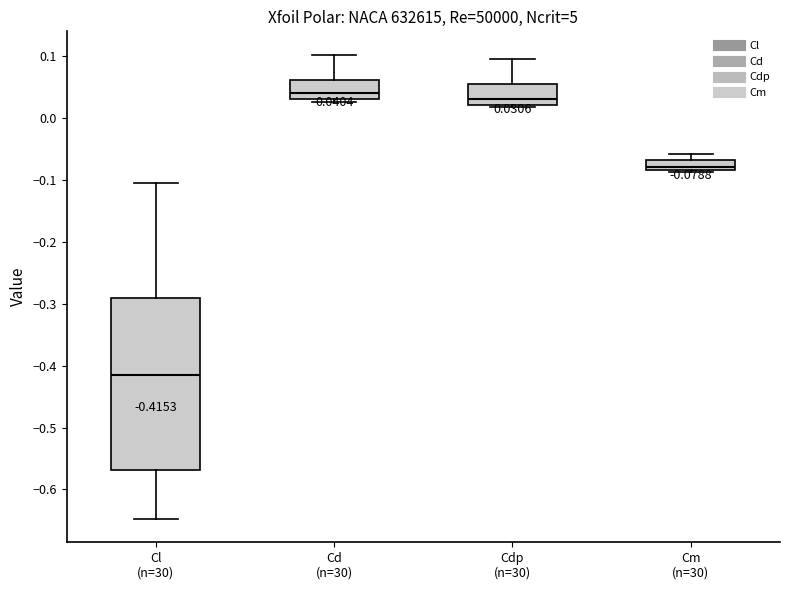

Comparing the boxes themselves (not the whiskers), which one is the tallest?

Cl (n=30)